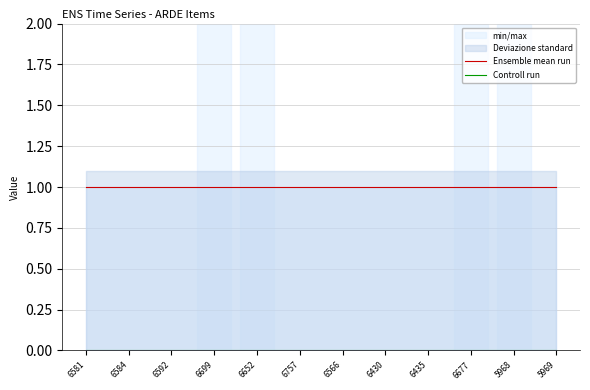

The value of Ensemble mean run at 6430 is 1. True or false?

False